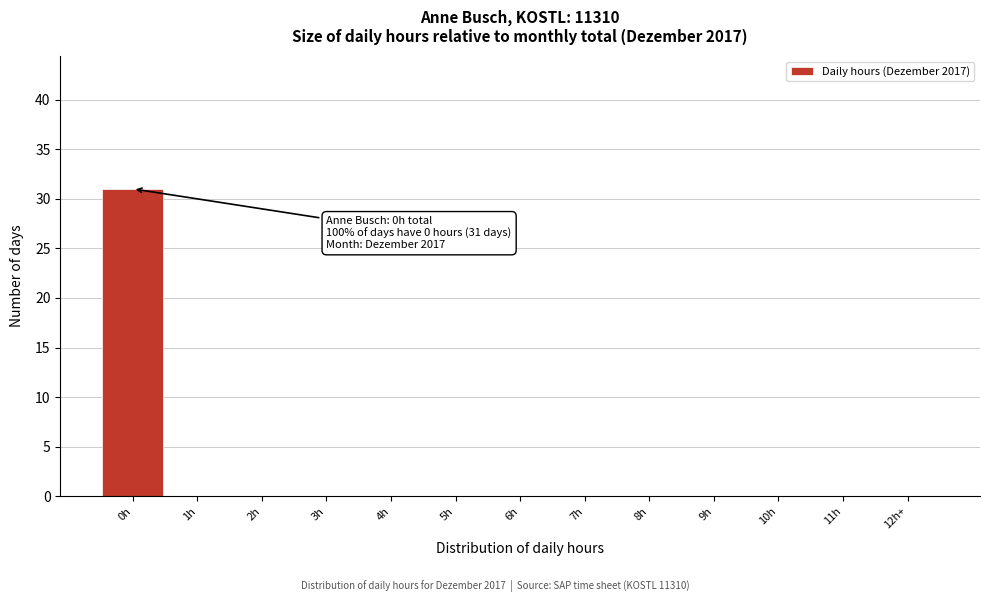

Reading left to right, extract all data points from this chart.

0h=31	1h=0	2h=0	3h=0	4h=0	5h=0	6h=0	7h=0	8h=0	9h=0	10h=0	11h=0	12h+=0